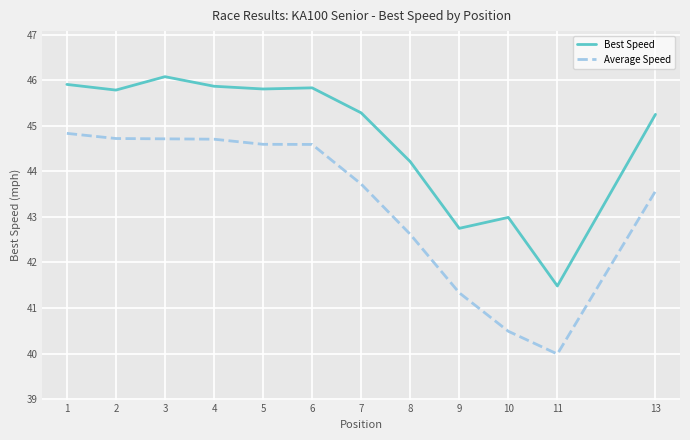

Does the chart display data point markers on the line(s)?

No